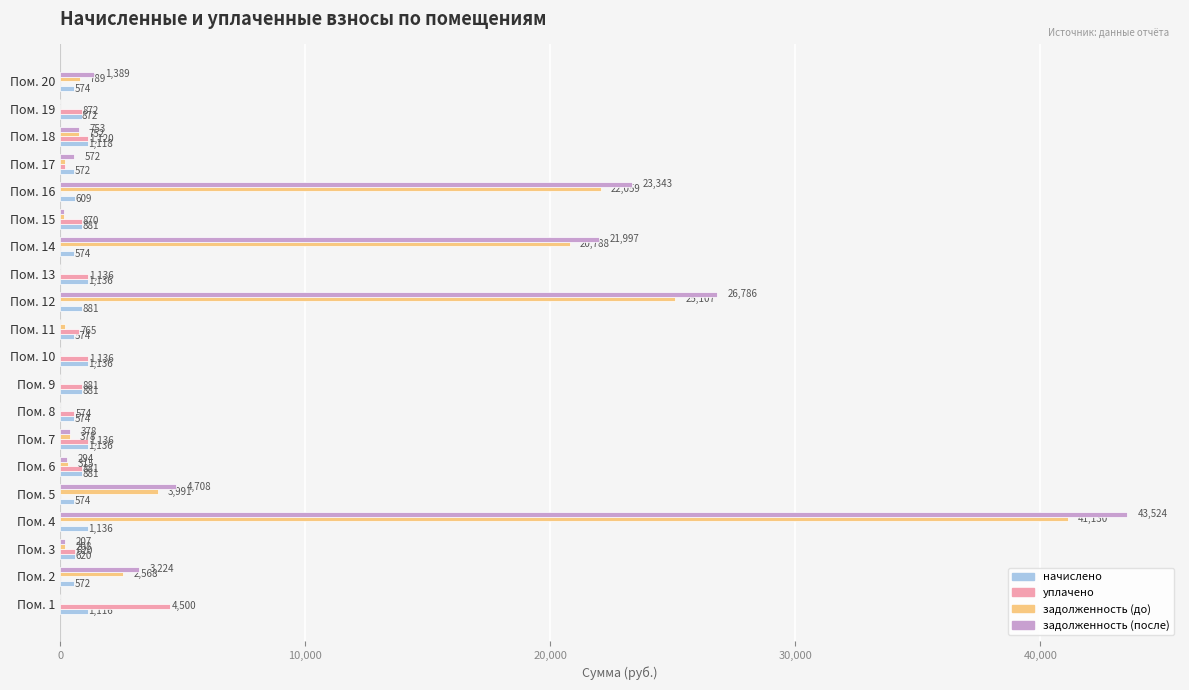

Which series changed the most between Пом. 6 and Пом. 20?

задолженность (после)